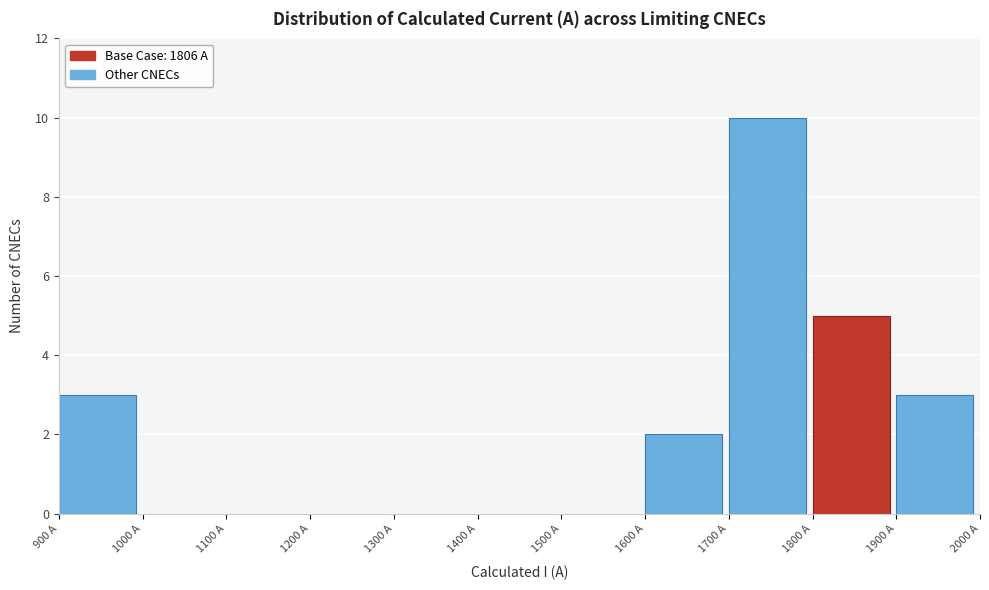

Over which range of the x-axis is the bar tallest?

1700 to 1800